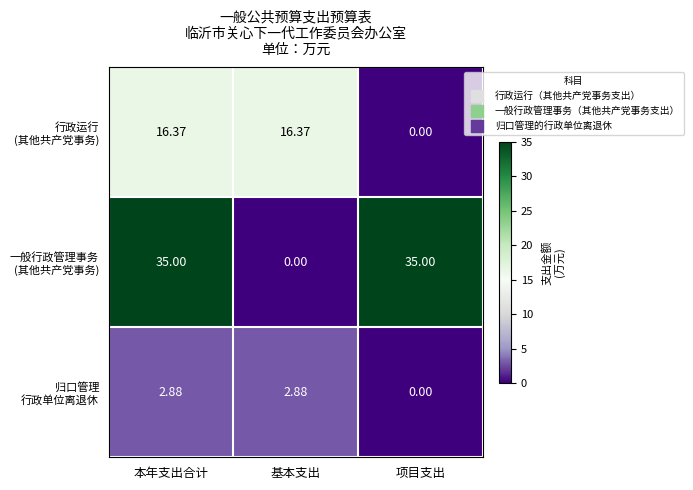

At which category is the sum across all series the highest?

本年支出合计